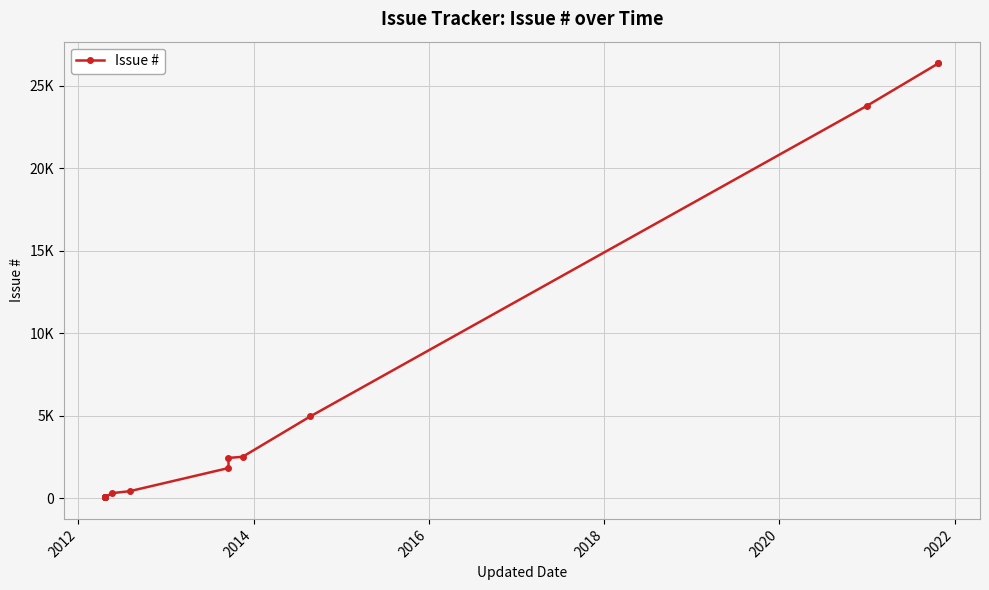

What is the difference between the second highest and second lowest values?

26285